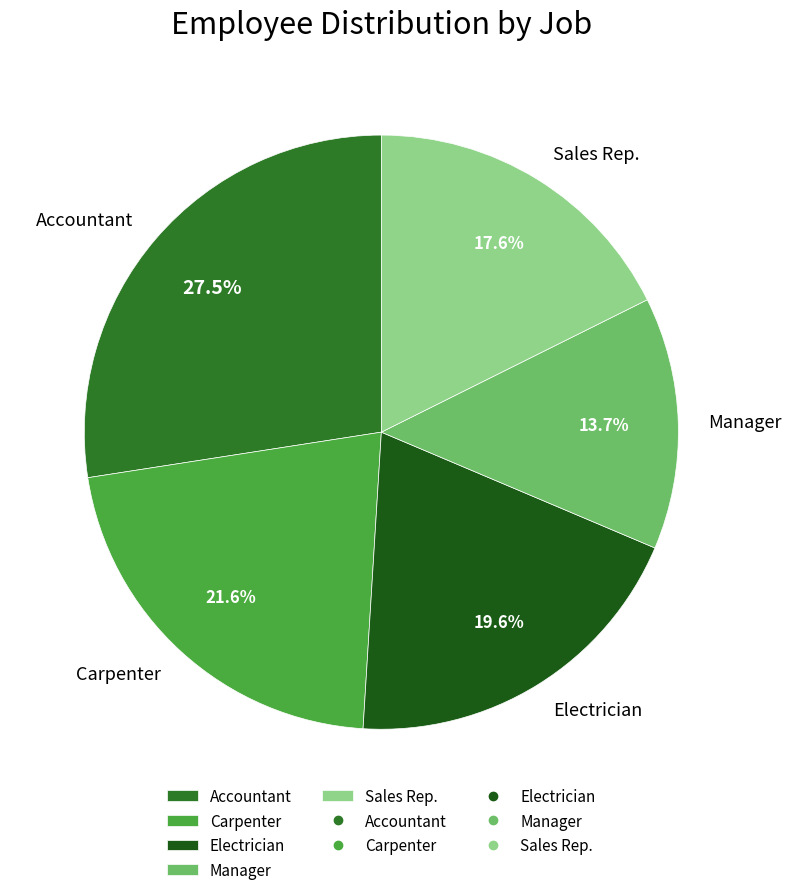

Which slice is the smallest?

Manager